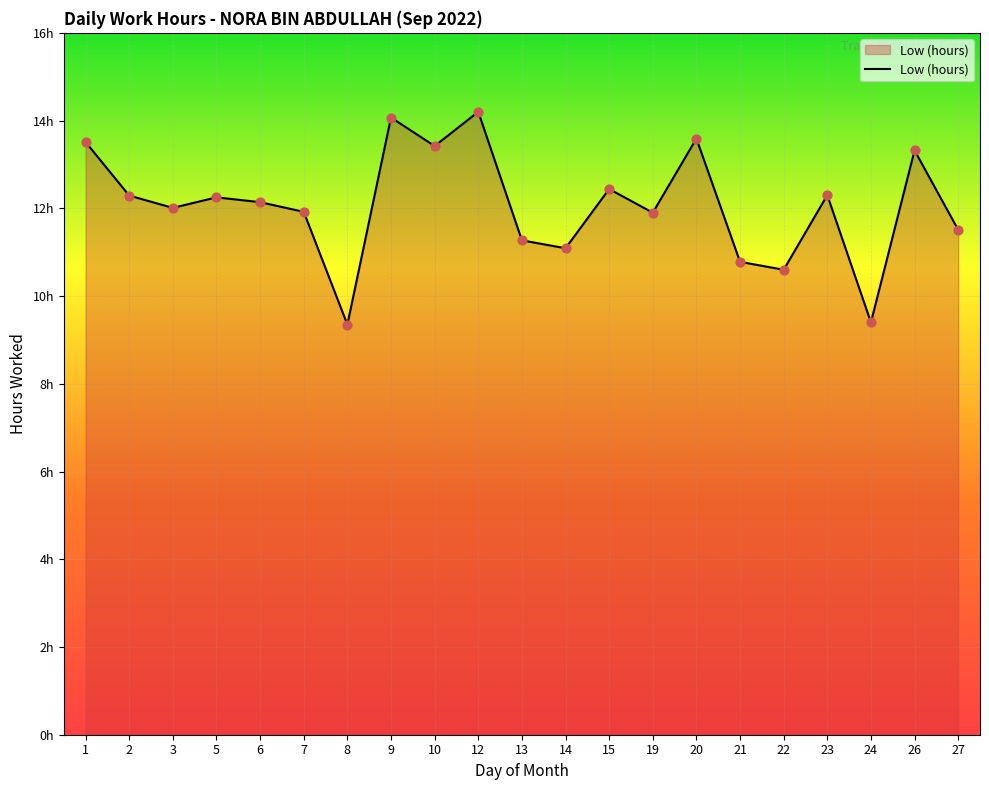

What is the ratio of the value at 14 to the value at 13?

1.0